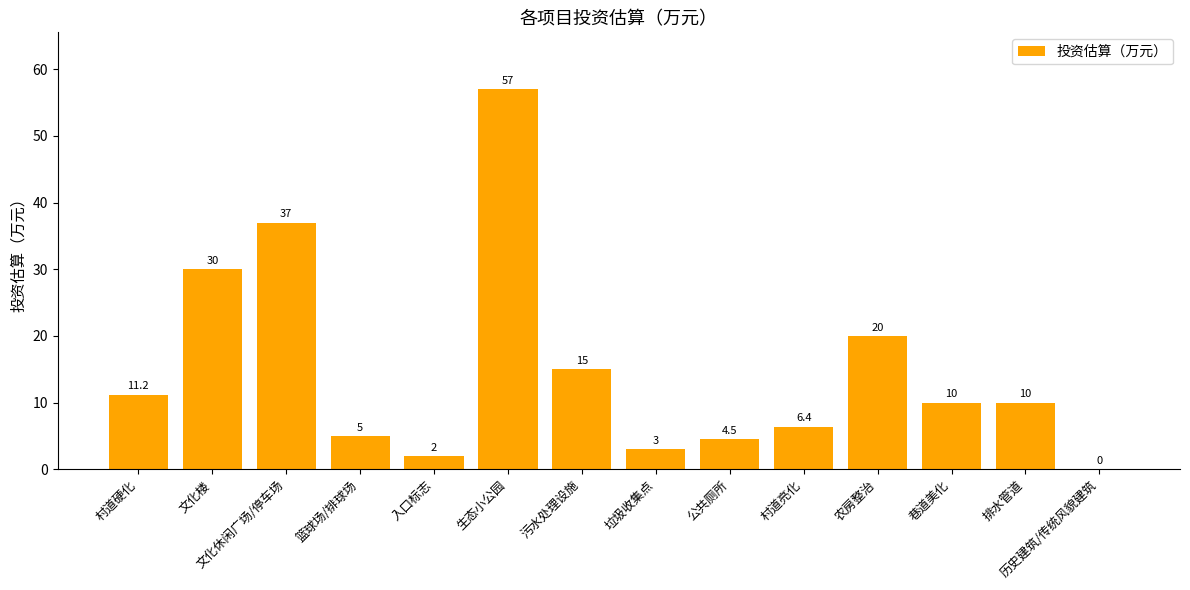

What is the sum of all values?

211.1